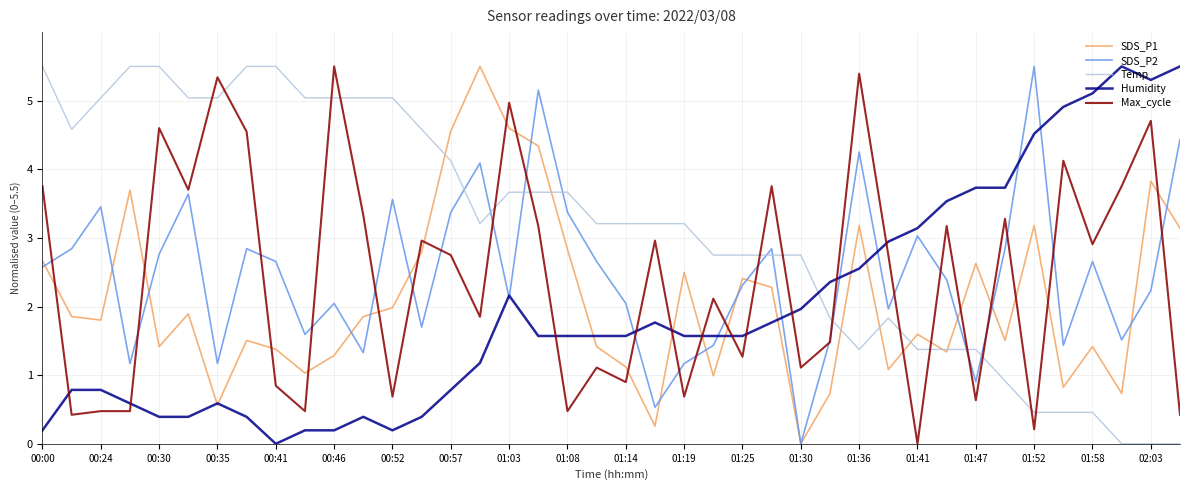

After their last crossing, which series has the higher values: SDS_P2 or Max_cycle?

SDS_P2